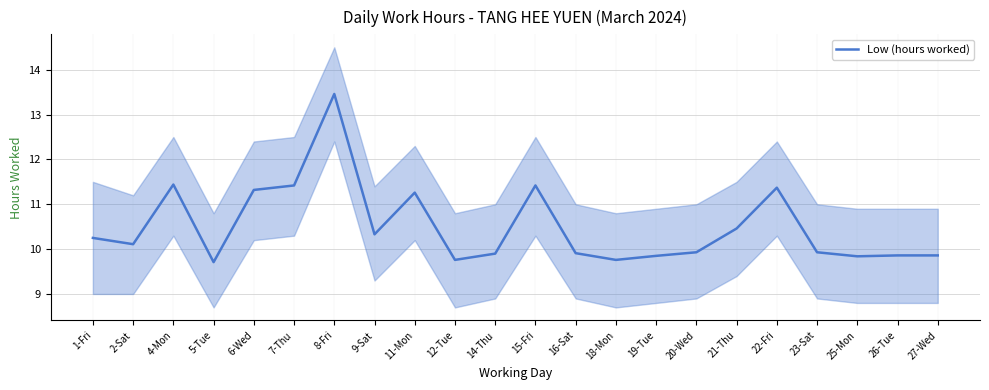

Rank the categories by value from highest to lowest.

8-Fri, 4-Mon, 7-Thu, 15-Fri, 22-Fri, 6-Wed, 11-Mon, 21-Thu, 9-Sat, 1-Fri, 2-Sat, 20-Wed, 23-Sat, 16-Sat, 14-Thu, 26-Tue, 27-Wed, 19-Tue, 25-Mon, 12-Tue, 18-Mon, 5-Tue